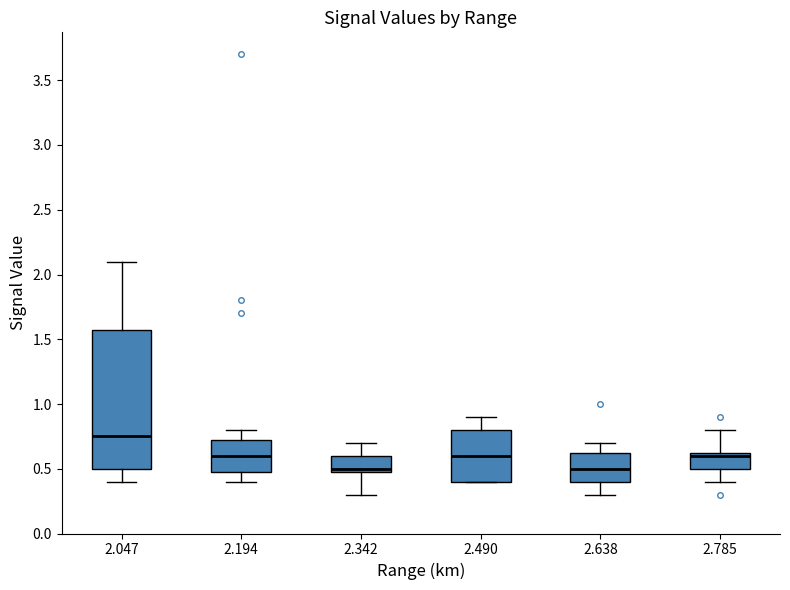

Reading left to right, transcribe this box plot: for each box, give where its median line is, the range the box spans, and where its two whiskers end, as read against the y-axis. The values are not printed on the chart, so give them approximately, as read against the axis.

2.047: median 0.75, box 0.50 to 1.60, whiskers 0.40 to 2.10
2.194: median 0.60, box 0.50 to 0.75, whiskers 0.40 to 0.80
2.342: median 0.50 (just above the box's lower edge), box 0.50 to 0.60, whiskers 0.30 to 0.70
2.490: median 0.60, box 0.40 to 0.80, whiskers 0.40 to 0.90
2.638: median 0.50, box 0.40 to 0.65, whiskers 0.30 to 0.70
2.785: median 0.60, box 0.50 to 0.65, whiskers 0.40 to 0.80